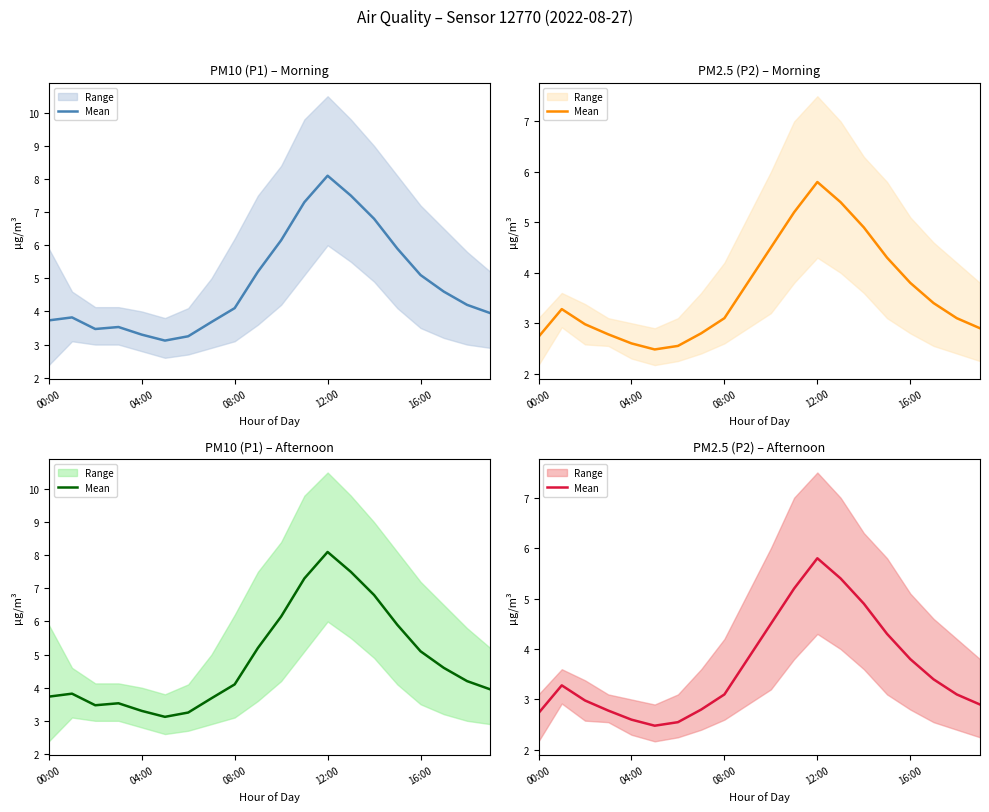

What is the sum of the values at 12:00 and 16:00?

9.6